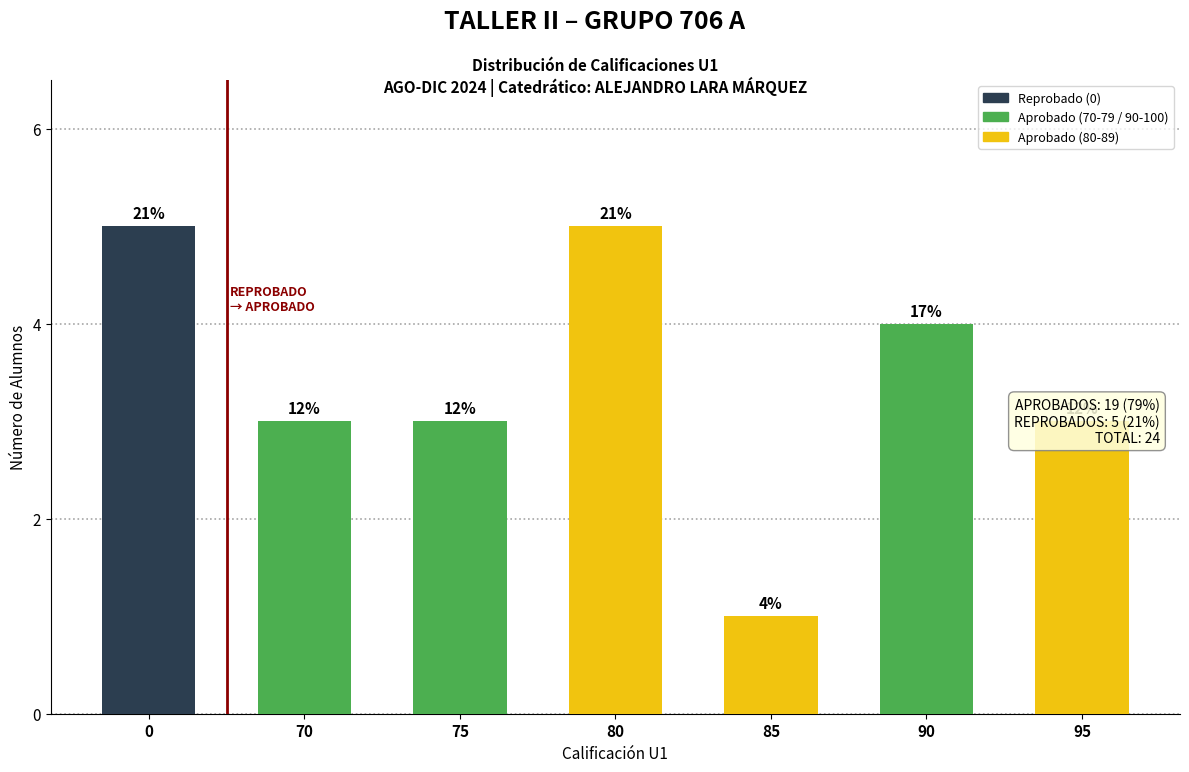

What is the difference between the second highest and second lowest values?

2